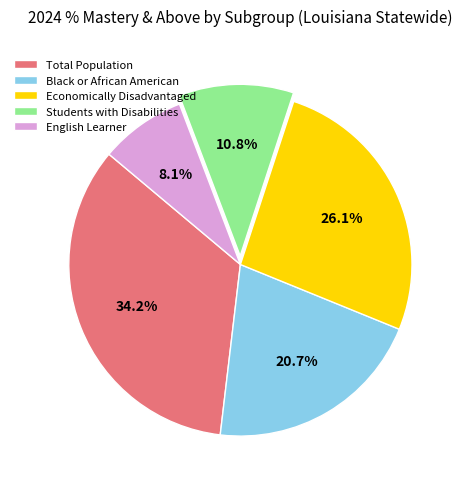

Does Students with Disabilities represent more than half of the total?

No